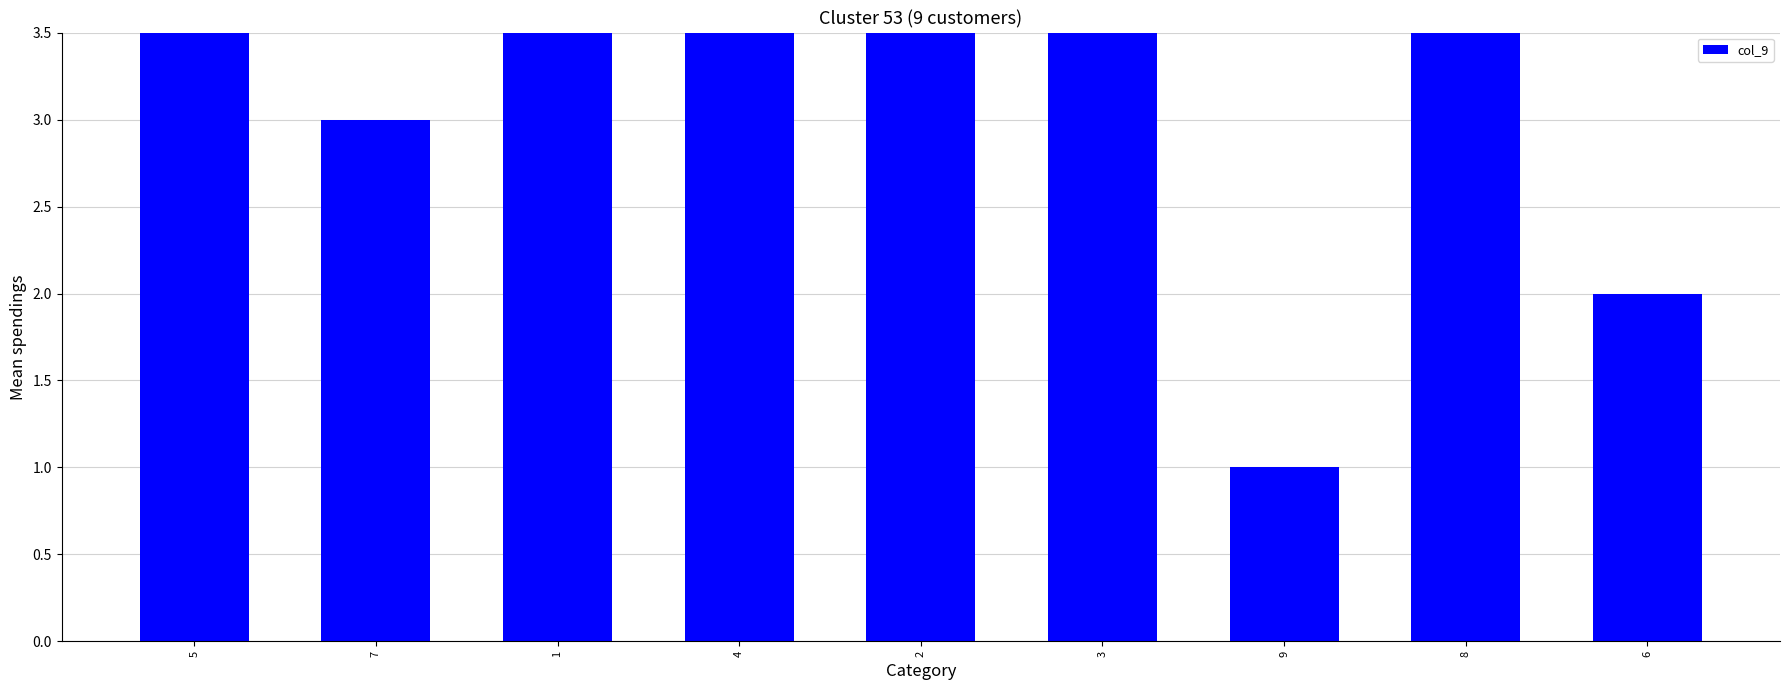

Rank the categories by value from lowest to highest.

9, 6, 7, 1, 2, 3, 8, 4, 5